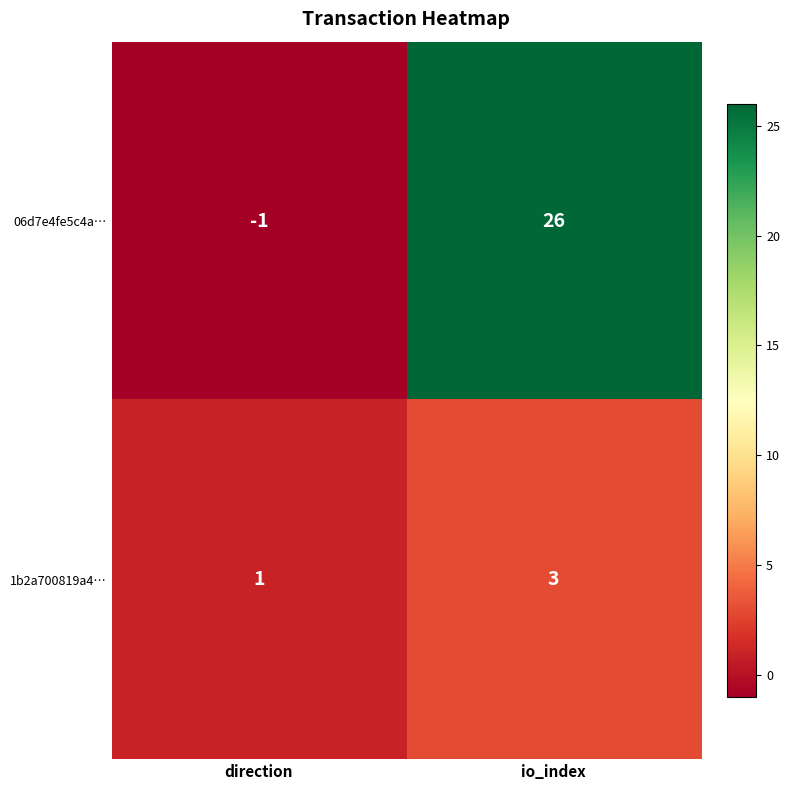

Which series changed the most between direction and io_index?

06d7e4fe5c4a…